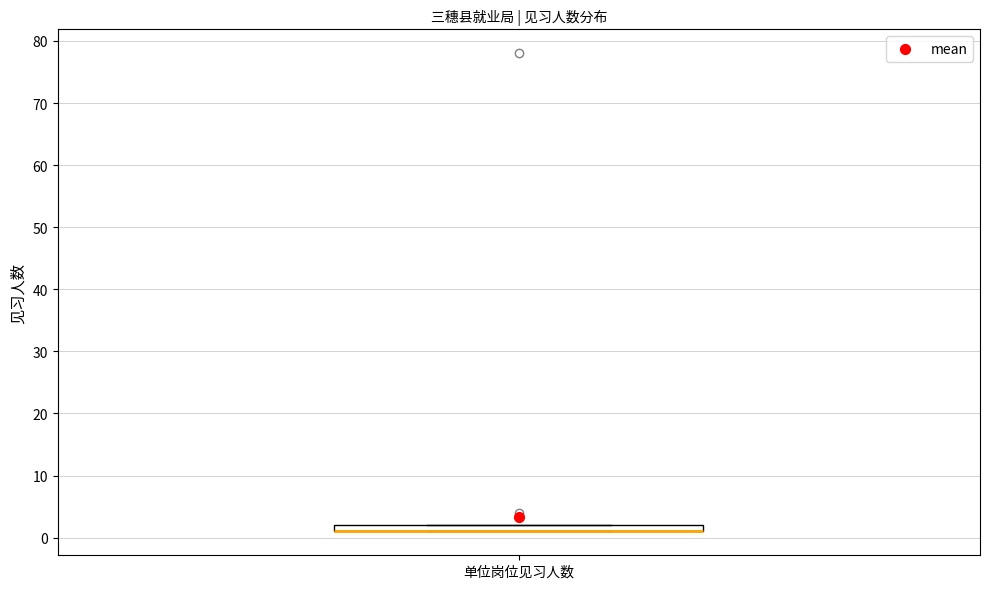

Where is the lower edge of the box for 单位岗位见习人数 on the y-axis? The values are not printed on the chart, so give them approximately, as read against the axis.

1